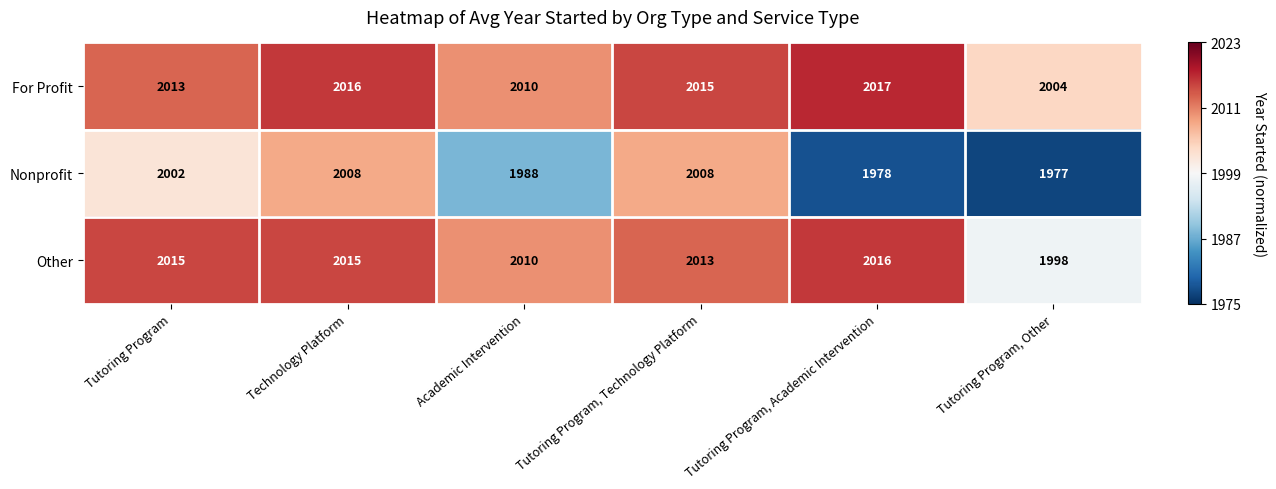

How many data points in Other are less than 2015?

3